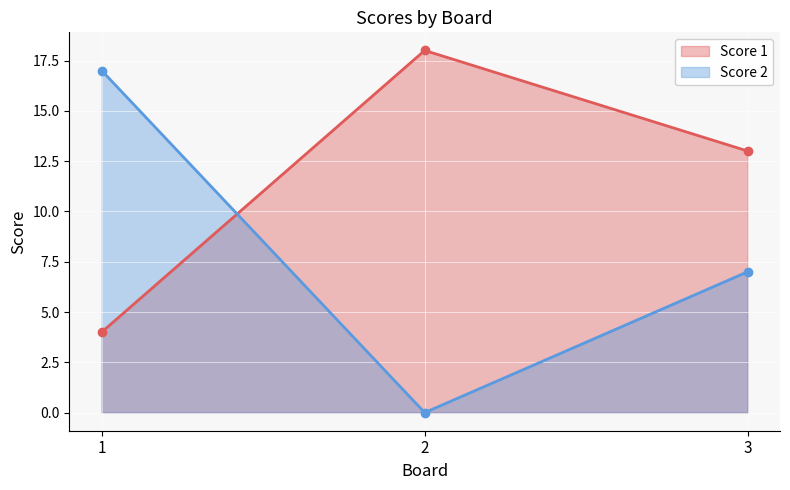

Which has a higher value, 1 or 3?

3